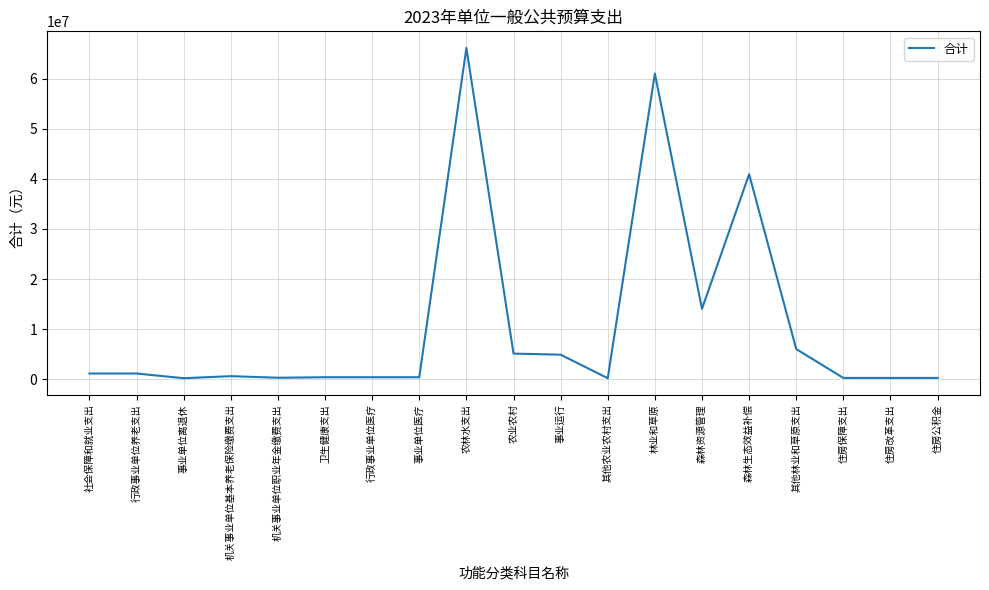

What is the difference between the values at 林业和草原 and 事业单位离退休?

60786400